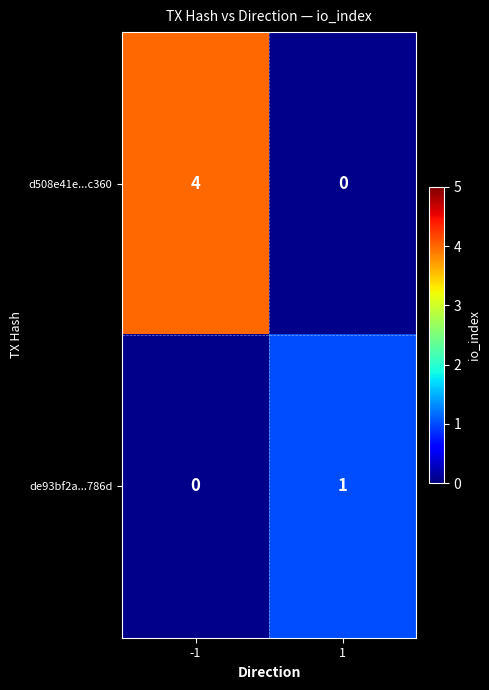

Is the value of de93bf2a...786d at 1 greater than the value of d508e41e...c360 at -1?

No